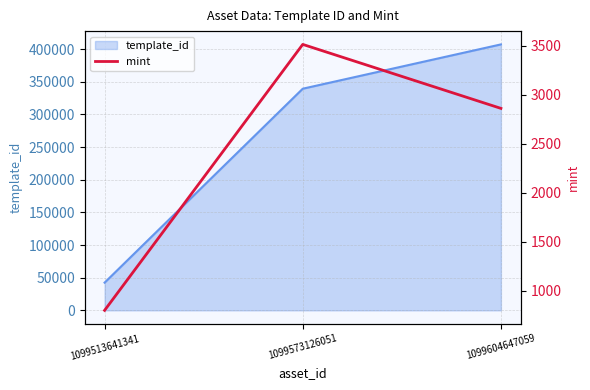

Rank the categories by value from highest to lowest.

1099573126051, 1099604647059, 1099513641341